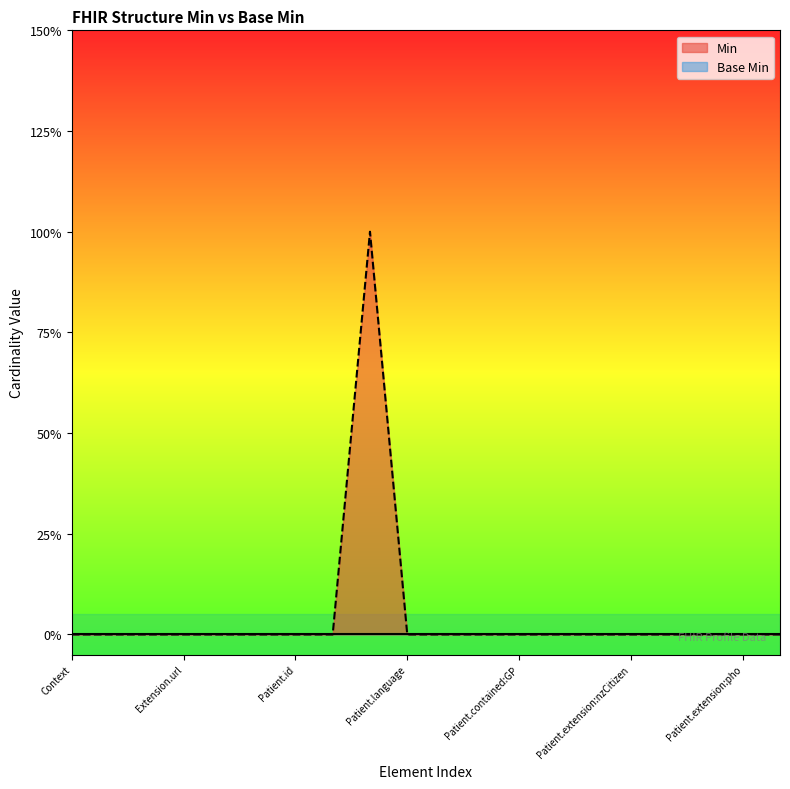

True or false: the data shows 0 at Extension.url.

True